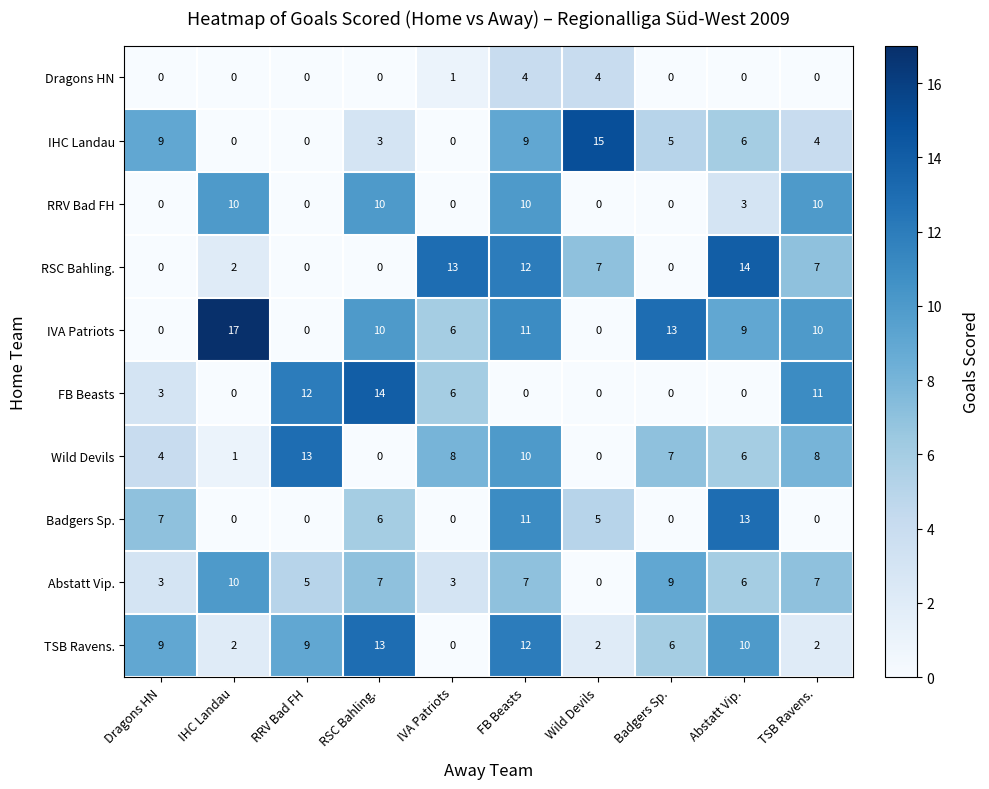

Is it true that RRV Bad FH equals 6 at RRV Bad FH?

False